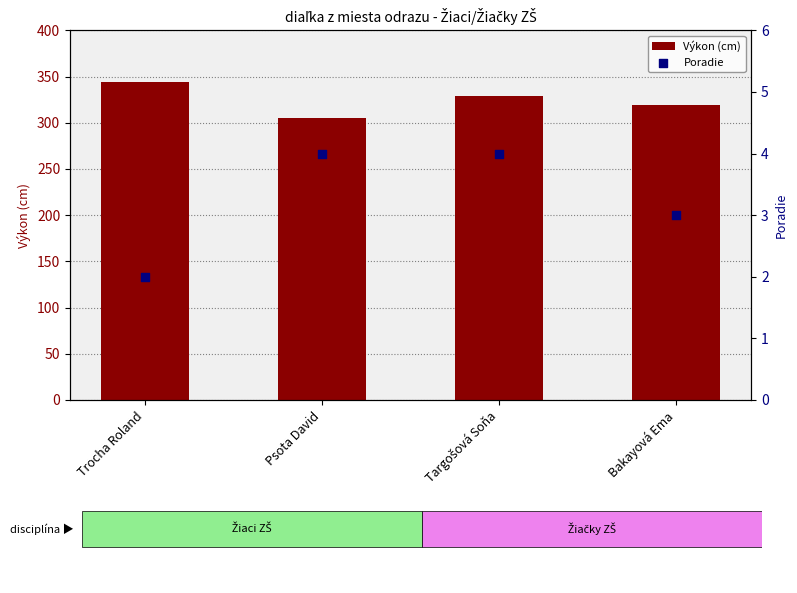

Which series has the widest spread of Y values?

Výkon (cm)